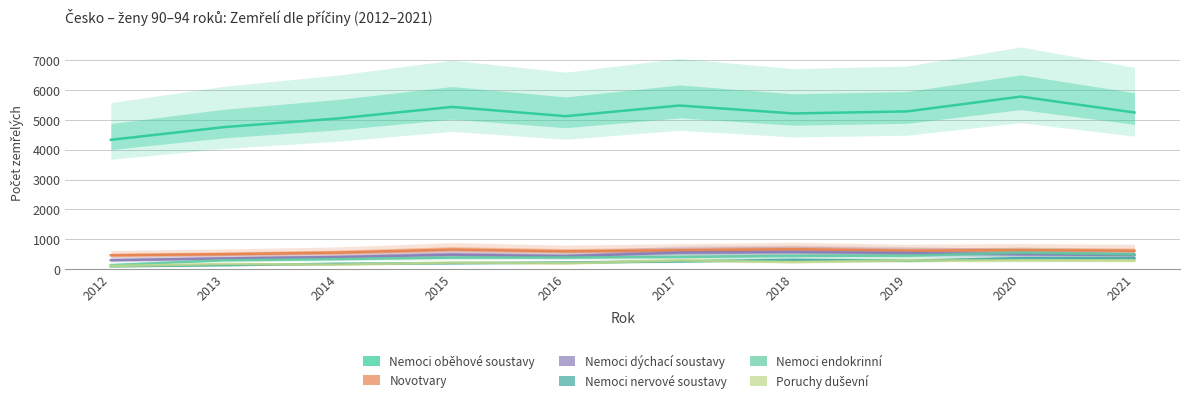

Reading left to right, transcribe all the data shown in this chart.

Nemoci oběhové soustavy: 4335	4763	5053	5439	5128	5486	5220	5288	5786	5251
Novotvary: 458	495	548	651	592	625	662	611	630	611
Nemoci dýchací soustavy: 294	353	399	479	428	550	569	535	492	468
Nemoci nervové soustavy: 86	125	173	191	213	253	305	273	362	357
Nemoci endokrinní: 130	292	330	381	387	403	439	445	546	484
Poruchy duševní: 98	165	145	212	188	287	230	284	285	280